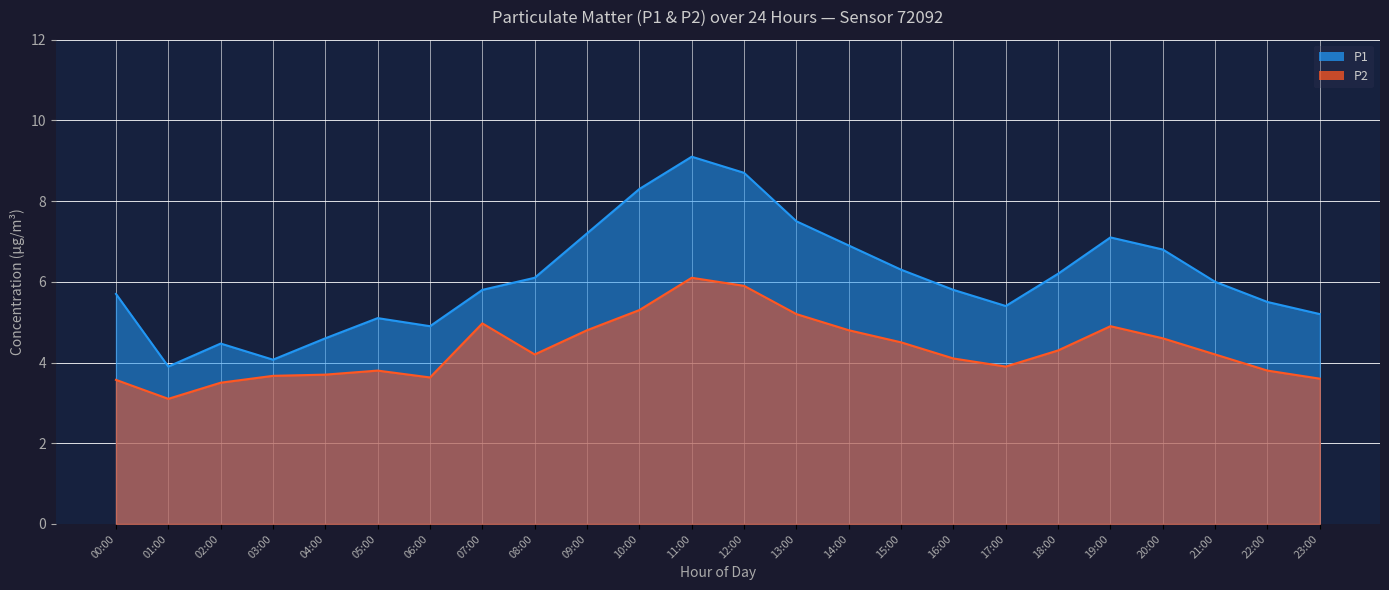

Which category has the highest value in the P2 series?

11:00